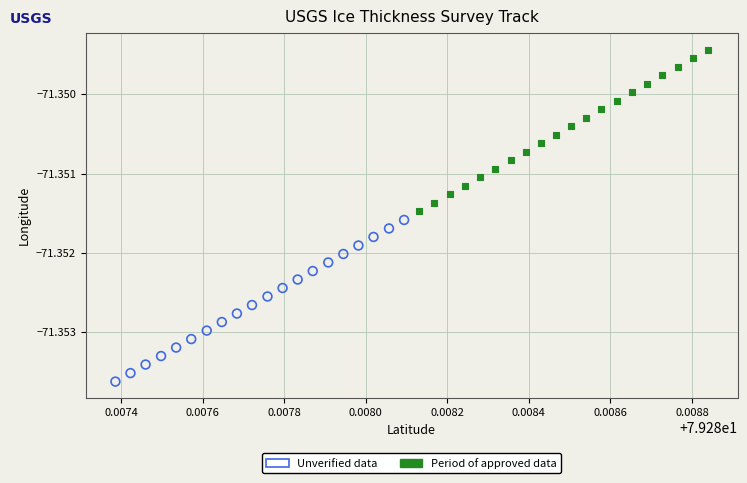

Which series contains the highest Y value?

Period of approved data